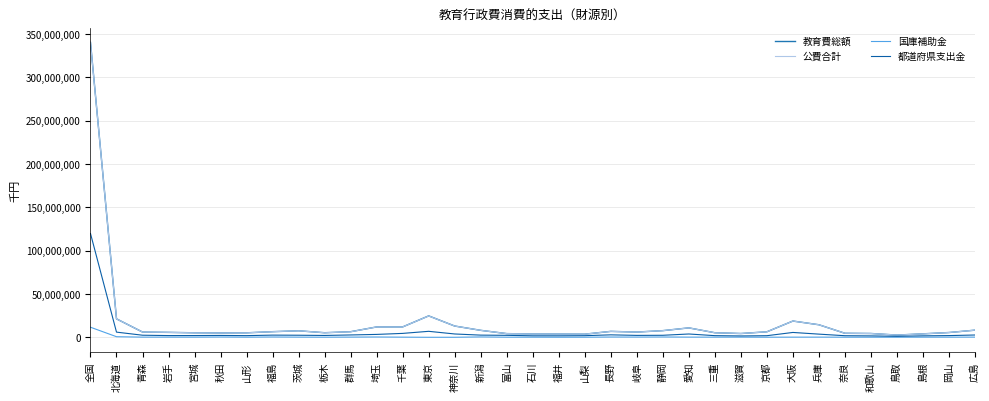

What is the sum of all 国庫補助金 values?

20169914